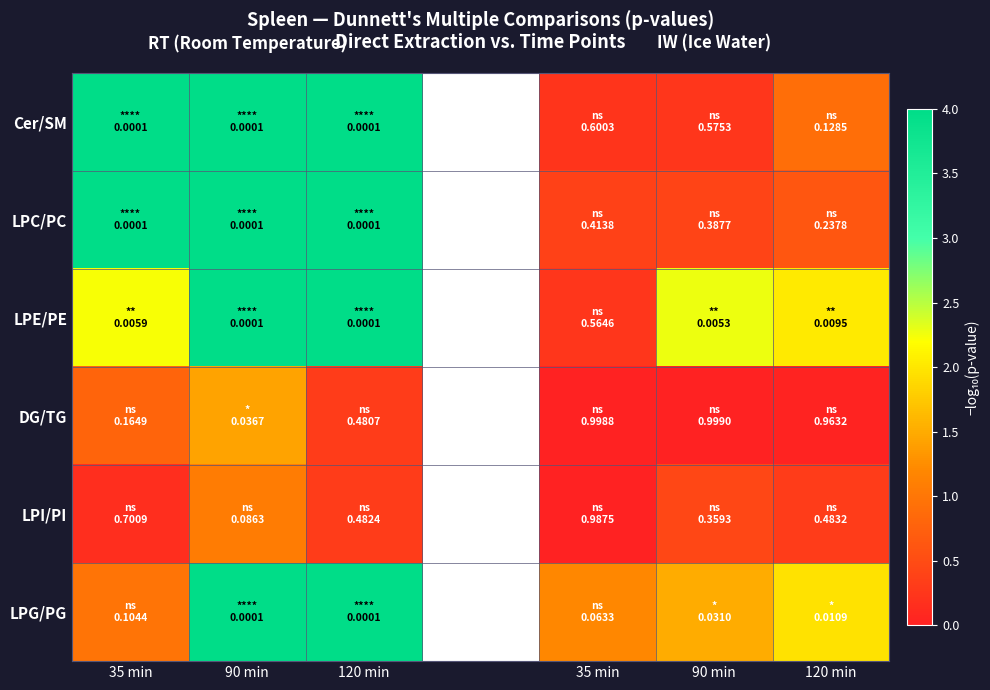

List the series in order of their peak value, lowest first.

LPI/PI, DG/TG, Cer/SM, LPC/PC, LPE/PE, LPG/PG